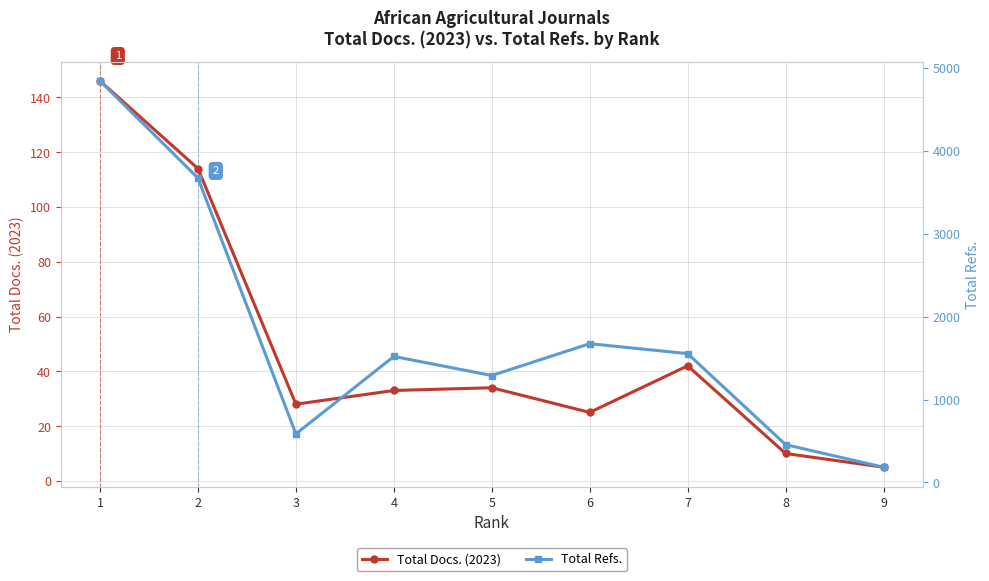

How many interior local valleys does the Total Docs. (2023) series have?

2